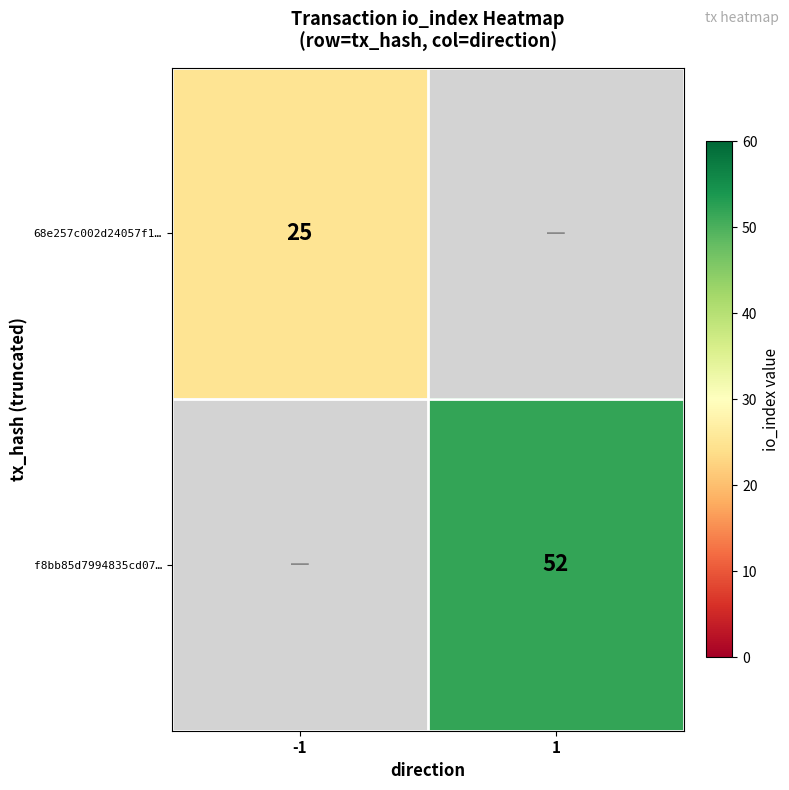

The value of f8bb85d7994835cd07… at 1 is 30. True or false?

False